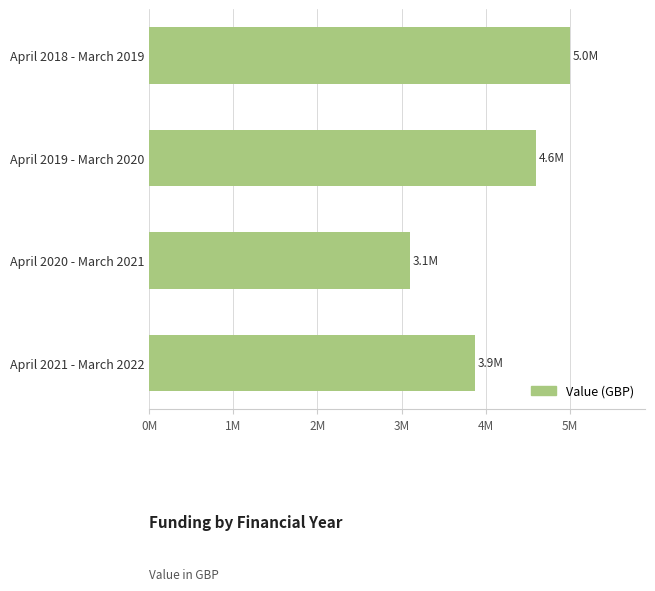

List the labels in order of value, smallest first.

April 2020 - March 2021, April 2021 - March 2022, April 2019 - March 2020, April 2018 - March 2019